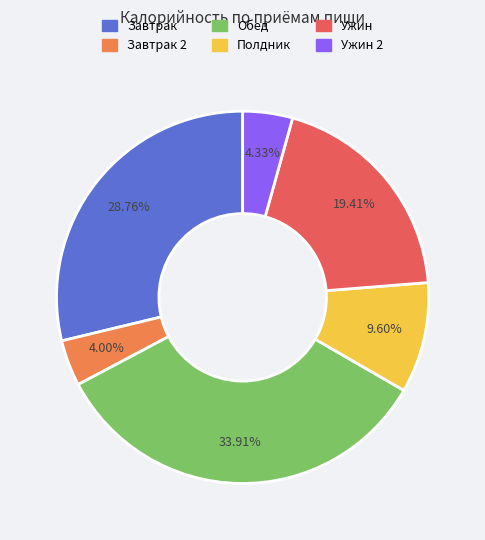

Does any single category account for the majority?

No